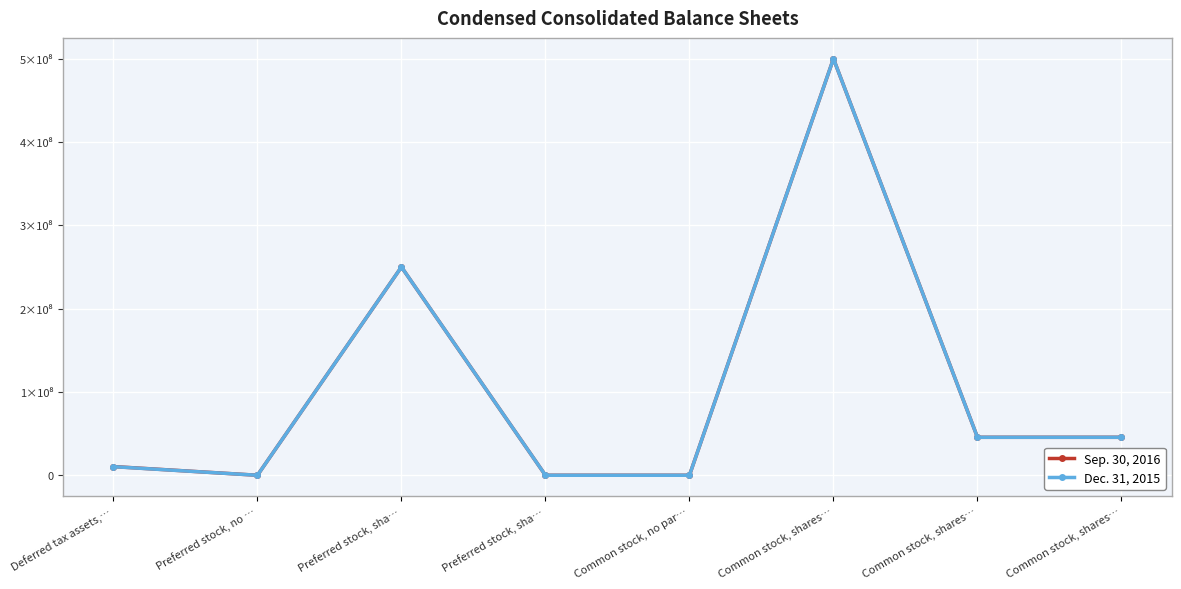

Which series has the largest total across all categories?

Sep. 30, 2016